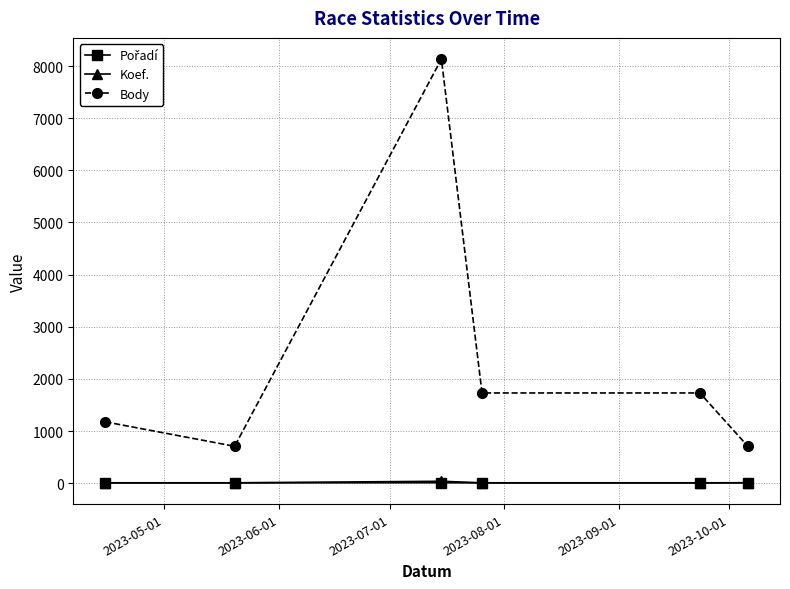

How many distinct data groups are displayed?

3